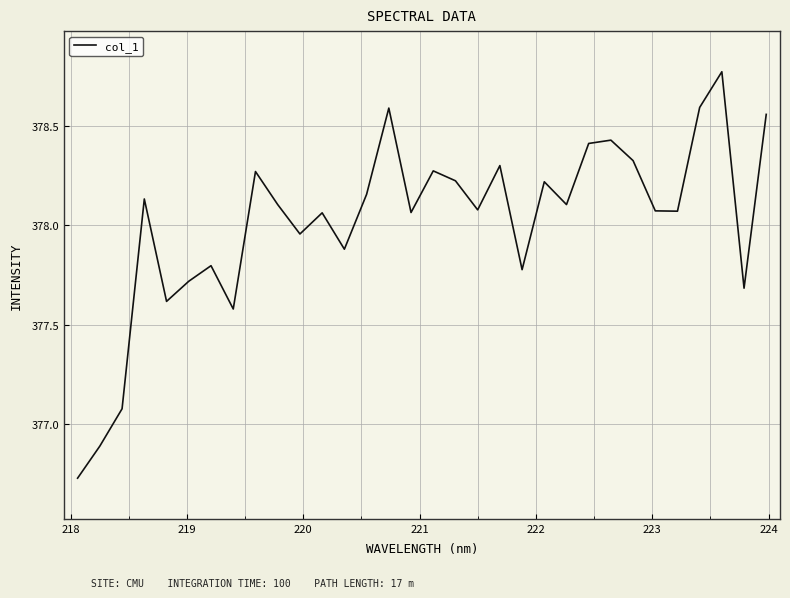

What is the smallest value displayed?

376.7